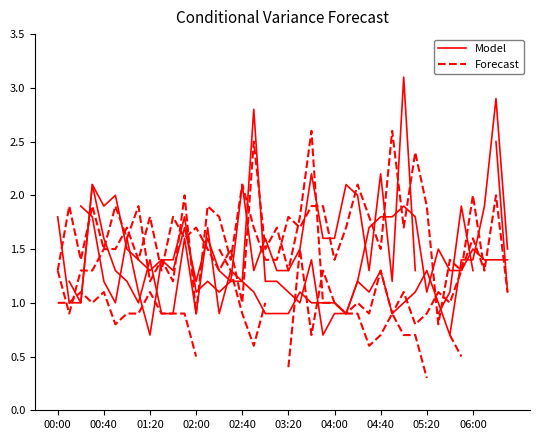

How many intersections are there between Forecast and Model?

13